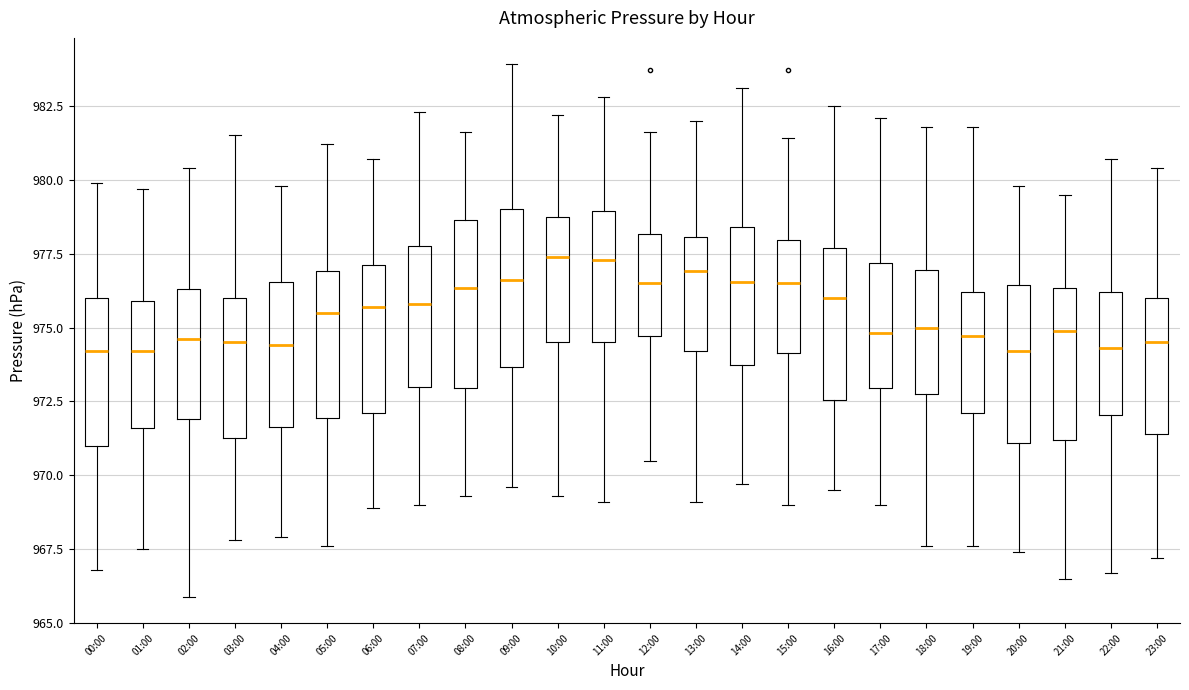

Reading left to right, read every box against the y-axis: the position of its median line, the range the box covers, and the ends of its whiskers. The values are not printed on the chart, so give them approximately, as read against the axis.

00:00: median 974.0, box 971.0 to 976.0, whiskers 967.0 to 980.0
01:00: median 974.0, box 971.5 to 976.0, whiskers 967.5 to 979.5
02:00: median 974.5, box 972.0 to 976.5, whiskers 966.0 to 980.5
03:00: median 974.5, box 971.5 to 976.0, whiskers 968.0 to 981.5
04:00: median 974.5, box 971.5 to 976.5, whiskers 968.0 to 980.0
05:00: median 975.5, box 972.0 to 977.0, whiskers 967.5 to 981.0
06:00: median 975.5, box 972.0 to 977.0, whiskers 969.0 to 980.5
07:00: median 976.0, box 973.0 to 978.0, whiskers 969.0 to 982.5
08:00: median 976.5, box 973.0 to 978.5, whiskers 969.5 to 981.5
09:00: median 976.5, box 973.5 to 979.0, whiskers 969.5 to 984.0
10:00: median 977.5, box 974.5 to 979.0, whiskers 969.5 to 982.0
11:00: median 977.5, box 974.5 to 979.0, whiskers 969.0 to 983.0
12:00: median 976.5, box 974.5 to 978.0, whiskers 970.5 to 981.5
13:00: median 977.0, box 974.0 to 978.0, whiskers 969.0 to 982.0
14:00: median 976.5, box 973.5 to 978.5, whiskers 969.5 to 983.0
15:00: median 976.5, box 974.0 to 978.0, whiskers 969.0 to 981.5
16:00: median 976.0, box 972.5 to 977.5, whiskers 969.5 to 982.5
17:00: median 975.0, box 973.0 to 977.0, whiskers 969.0 to 982.0
18:00: median 975.0, box 973.0 to 977.0, whiskers 967.5 to 982.0
19:00: median 974.5, box 972.0 to 976.0, whiskers 967.5 to 982.0
20:00: median 974.0, box 971.0 to 976.5, whiskers 967.5 to 980.0
21:00: median 975.0, box 971.0 to 976.5, whiskers 966.5 to 979.5
22:00: median 974.5, box 972.0 to 976.0, whiskers 966.5 to 980.5
23:00: median 974.5, box 971.5 to 976.0, whiskers 967.0 to 980.5